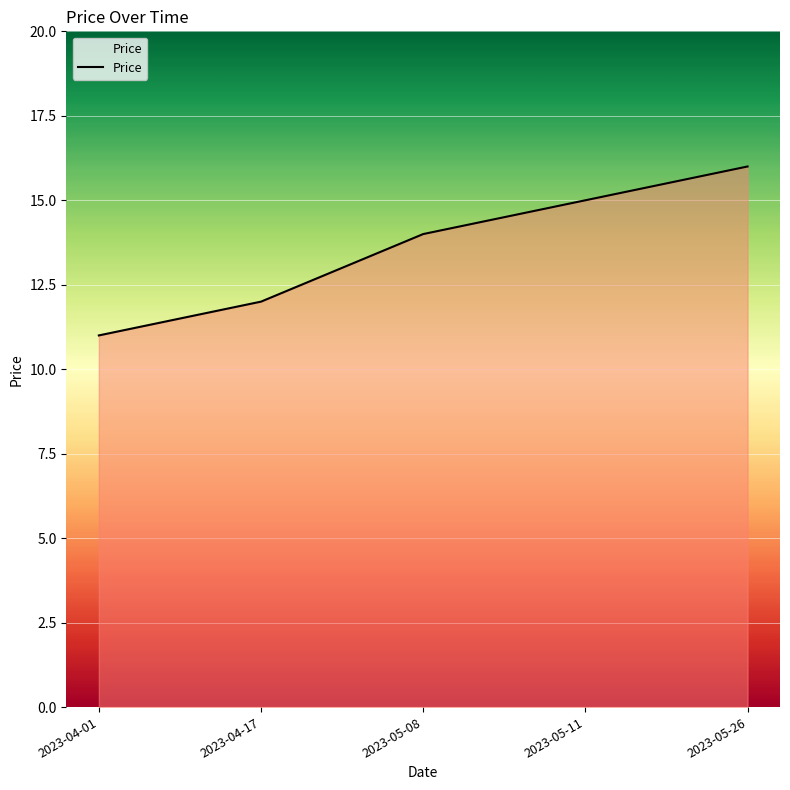

What is the approximate value at 2023-05-26?

16